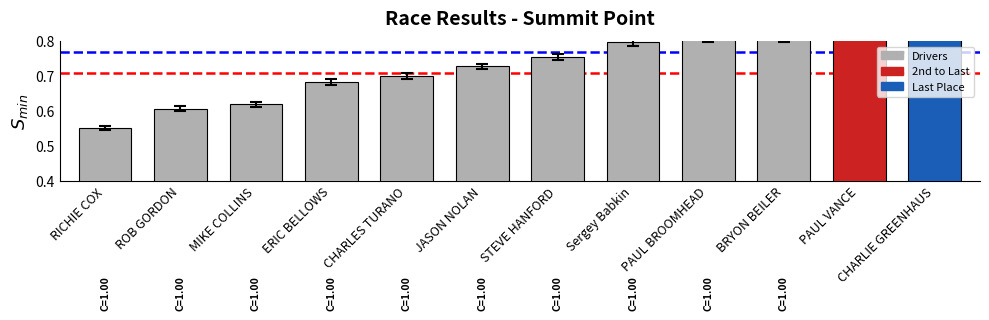

Reading left to right, transcribe all the data shown in this chart.

RICHIE COX=0.6	ROB GORDON=0.6	MIKE COLLINS=0.6	ERIC BELLOWS=0.7	CHARLES TURANO=0.7	JASON NOLAN=0.7	STEVE HANFORD=0.8	Sergey Babkin=0.8	PAUL BROOMHEAD=0.8	BRYON BEILER=0.8	PAUL VANCE=0.8	CHARLIE GREENHAUS=0.9